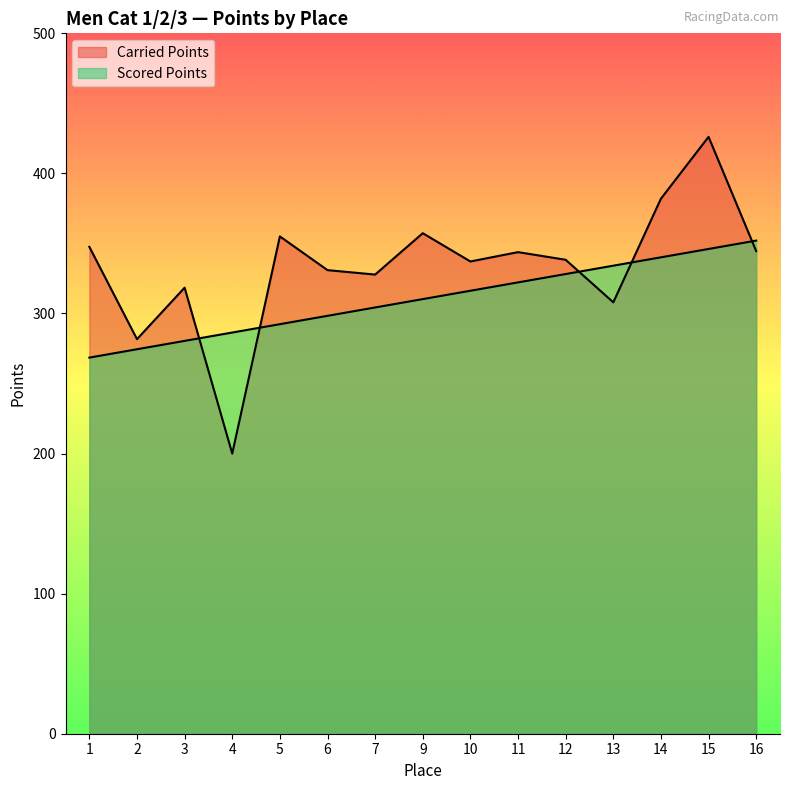

Reading right to left, extract all data points from this chart.

Carried Points: 344.6	426.1	382.0	308.0	338.3	343.8	337.1	357.3	327.8	330.9	355.0	200.0	318.4	281.7	347.6
Scored Points: 352.0	346.1	340.1	334.1	328.2	322.2	316.2	310.3	304.3	298.3	292.4	286.4	280.4	274.5	268.5